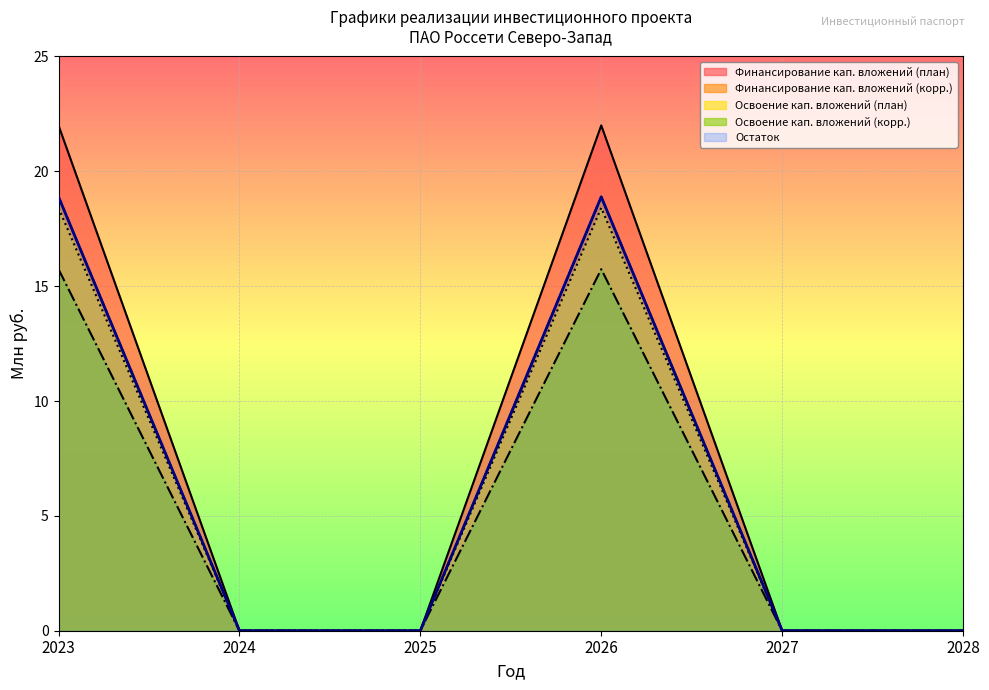

At how many categories does at least one series exceed 8?

2